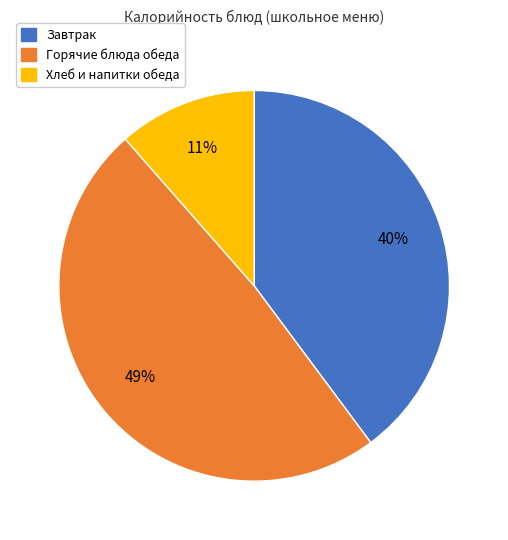

To the nearest percent, what is the average slice percentage?

33%